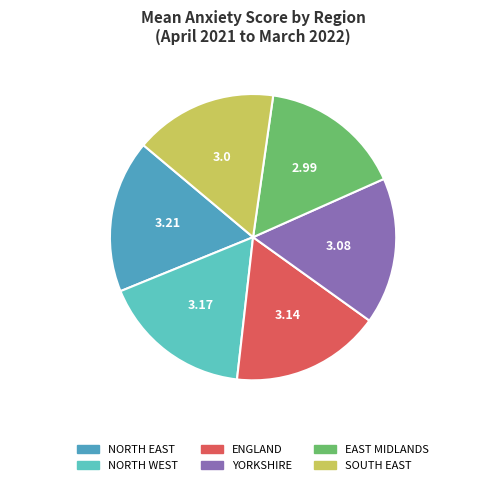

Is SOUTH EAST the majority of the pie?

No